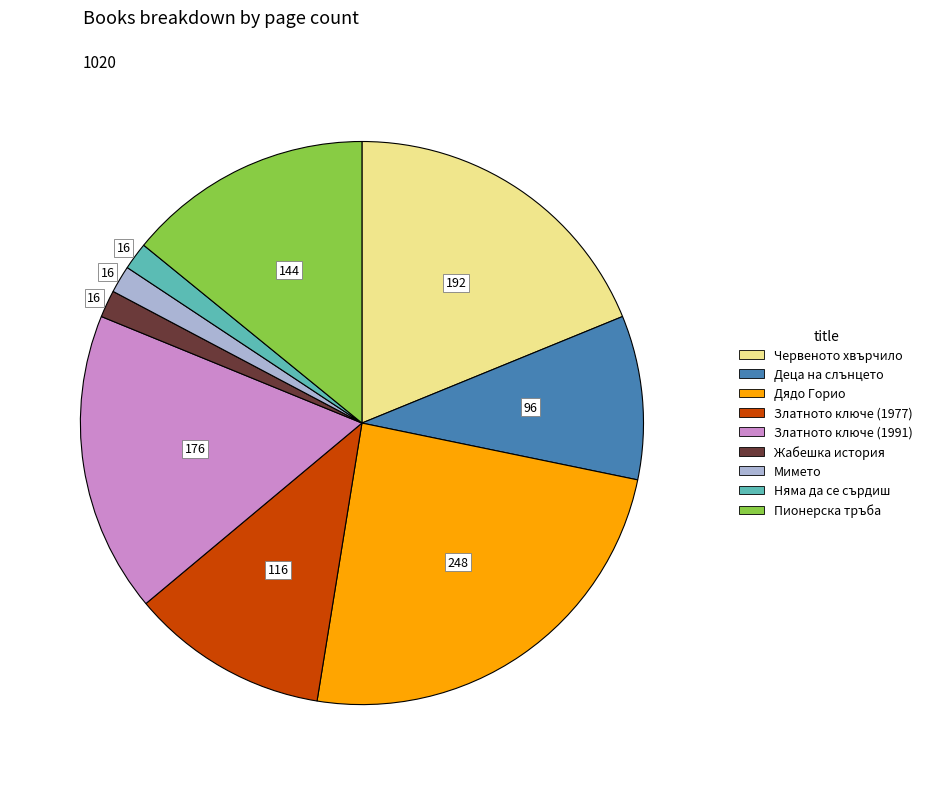

Is there a majority slice in this chart?

No